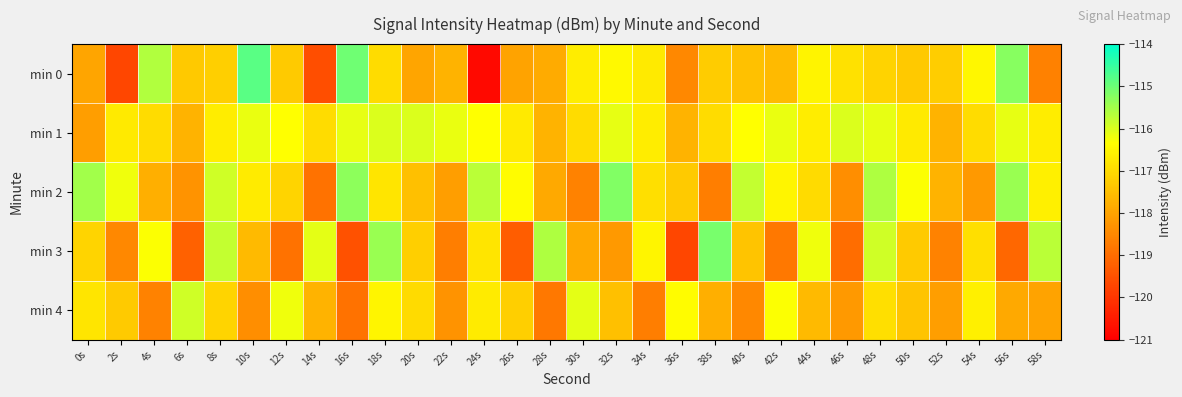

Between 38s and 56s, which is larger?

56s